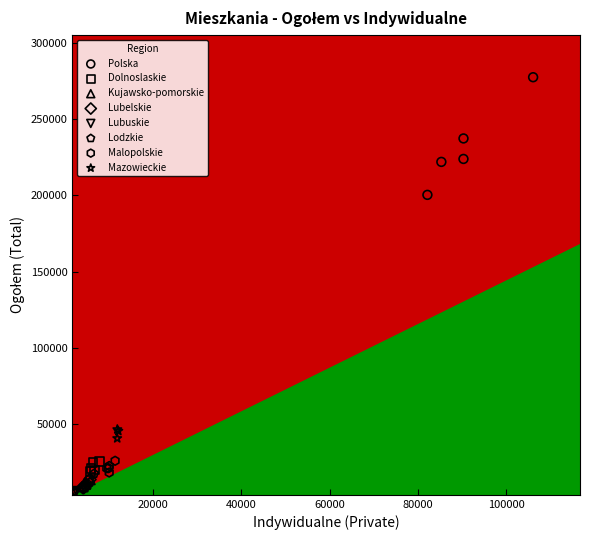

Which series has the widest spread of Y values?

Polska